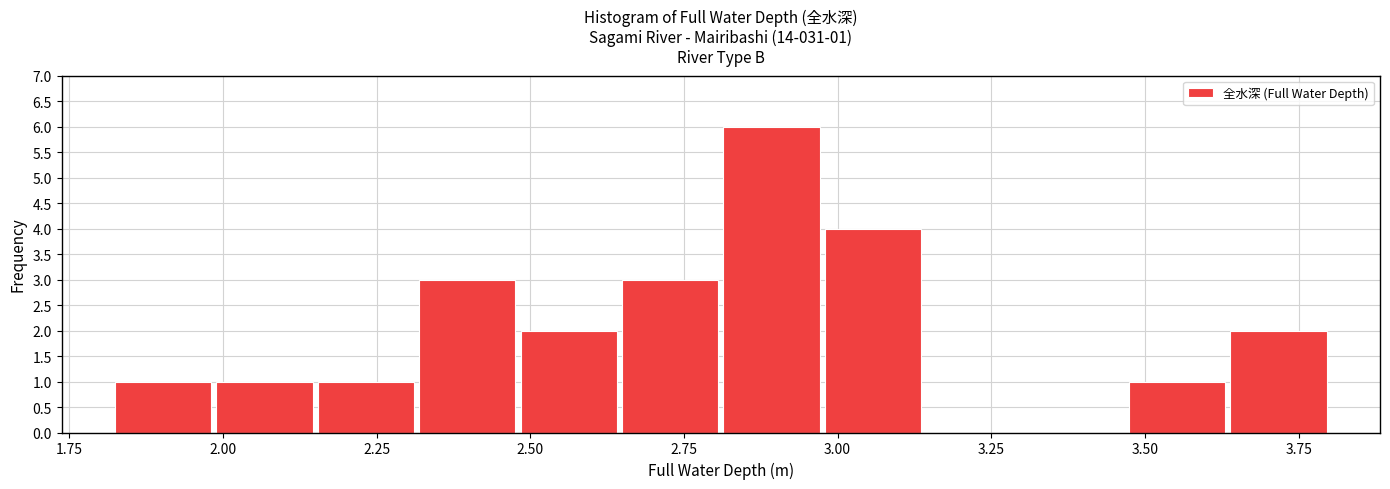

Read against the x-axis, roughly where is the centre of the tallest bar?

2.90